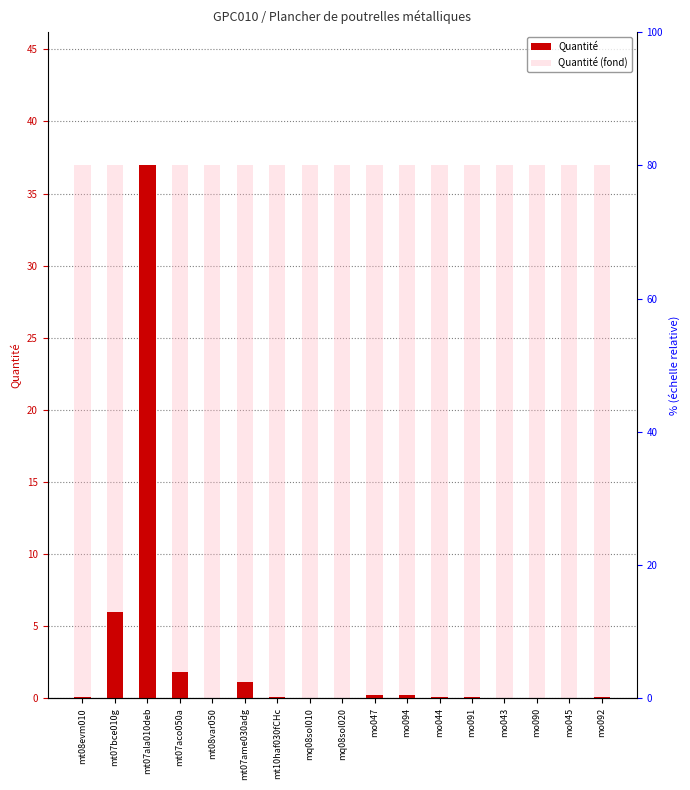

What position from the left is mo091?

13